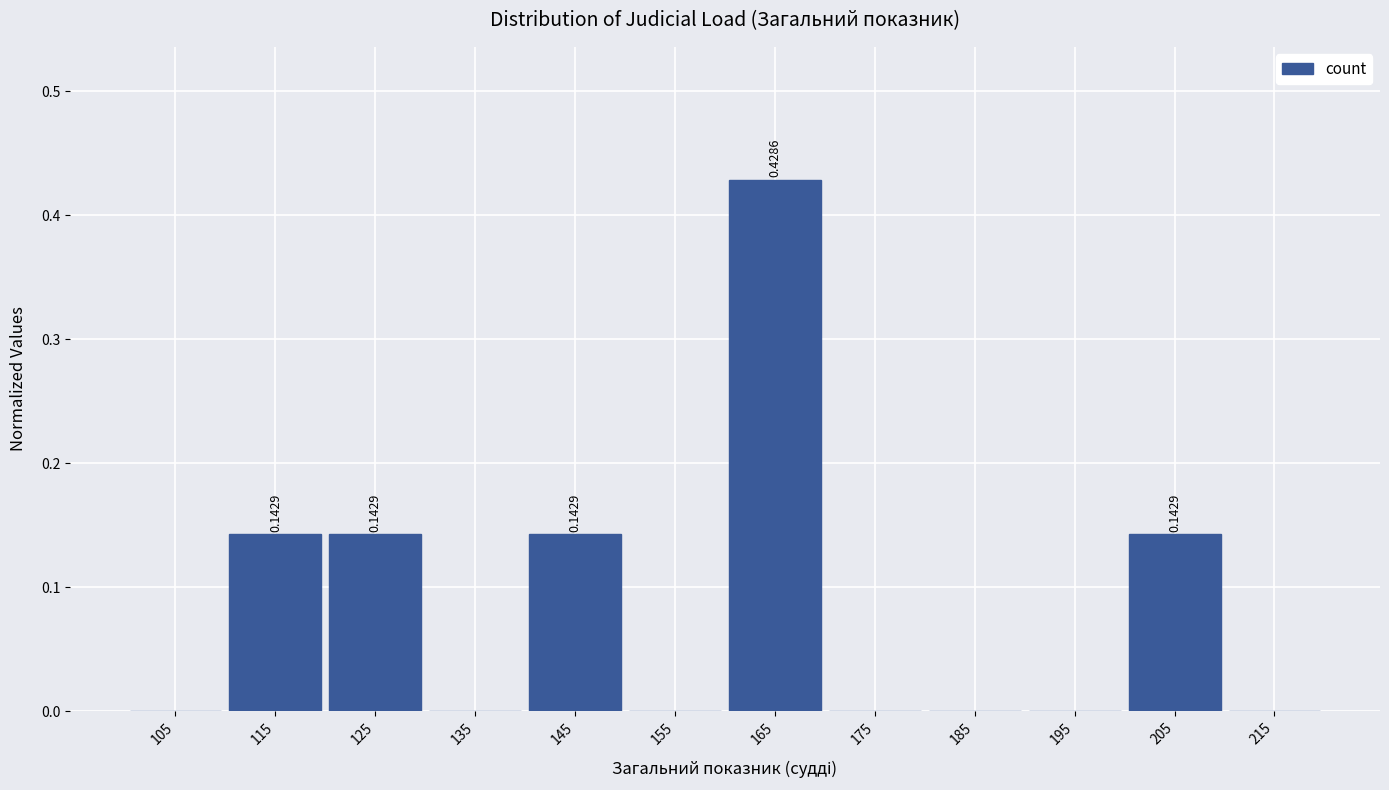

Which range on the x-axis has the tallest bar?

160 to 170